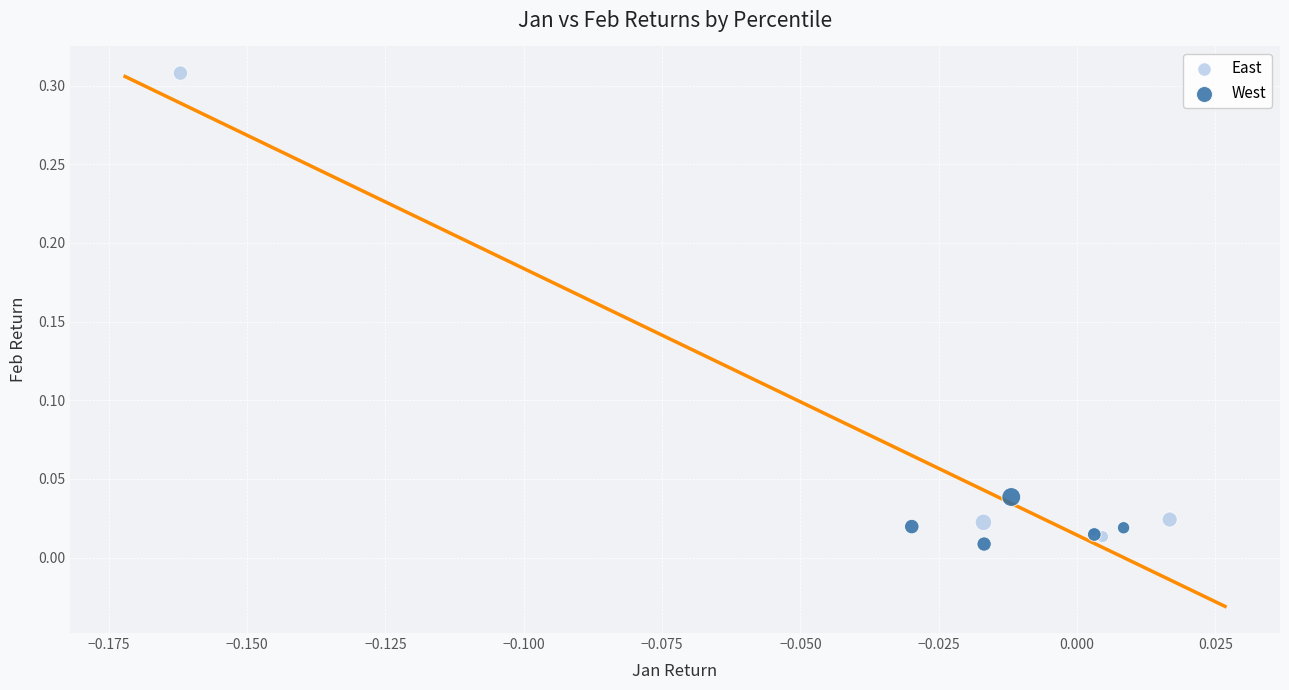

Which series has the widest spread of Y values?

East